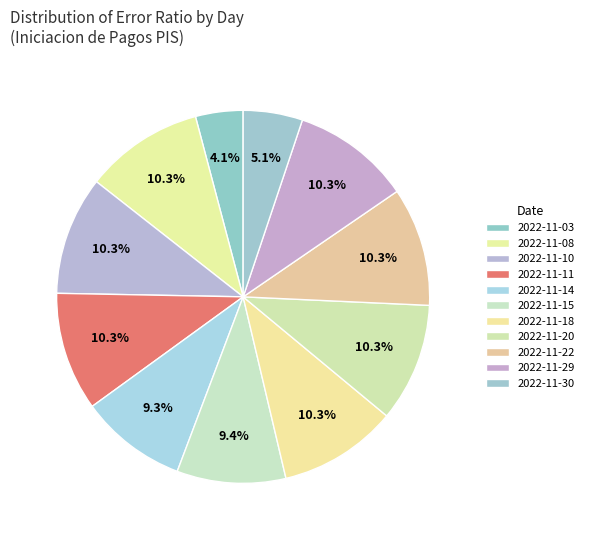

Count the number of slices in the pie.

11